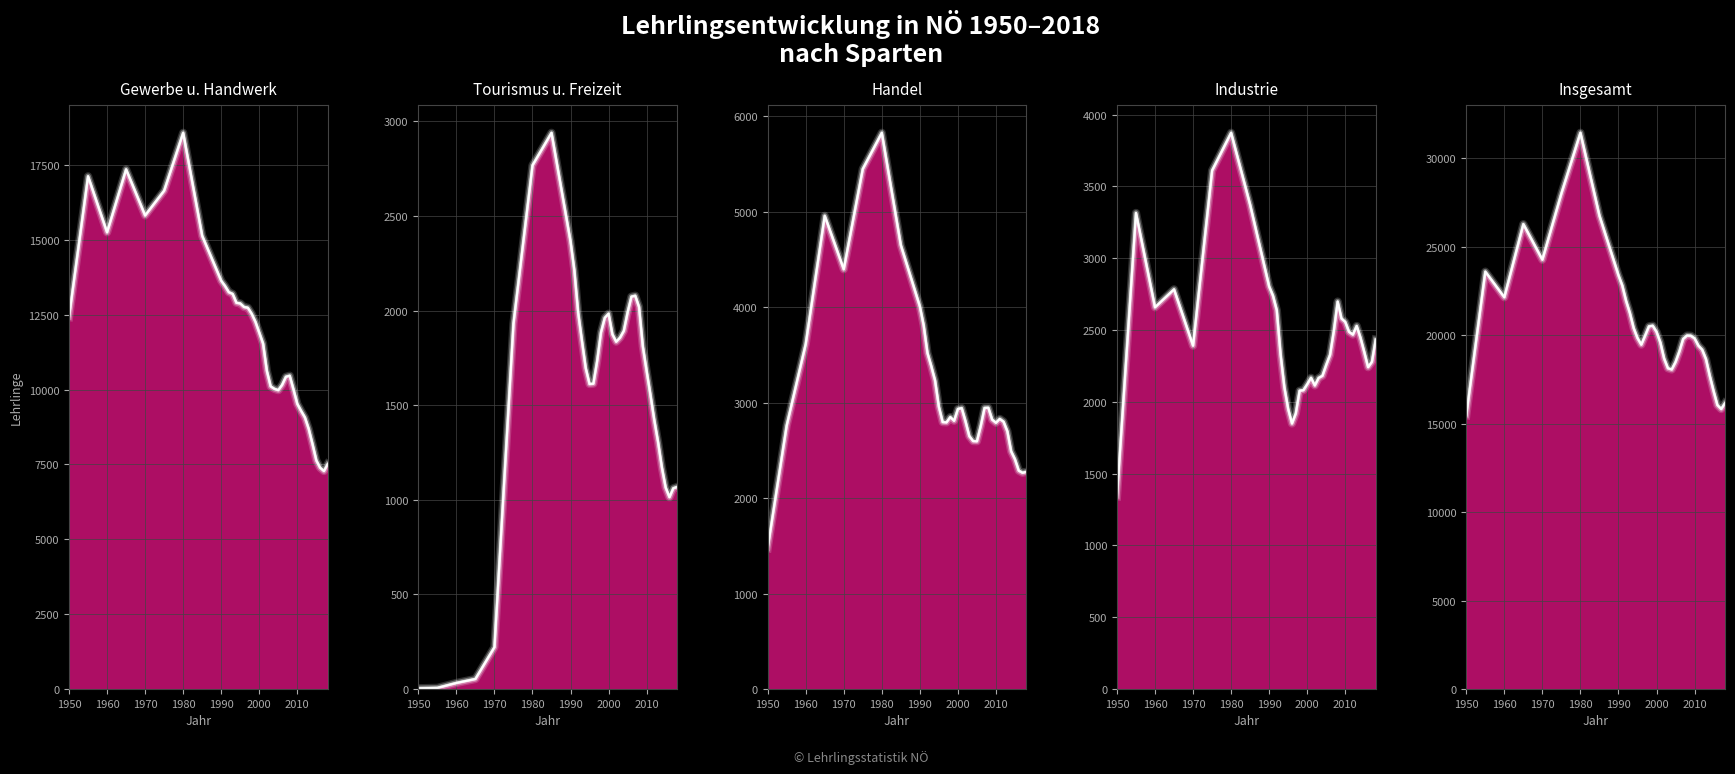

At how many categories does at least one series exceed 5286?

37